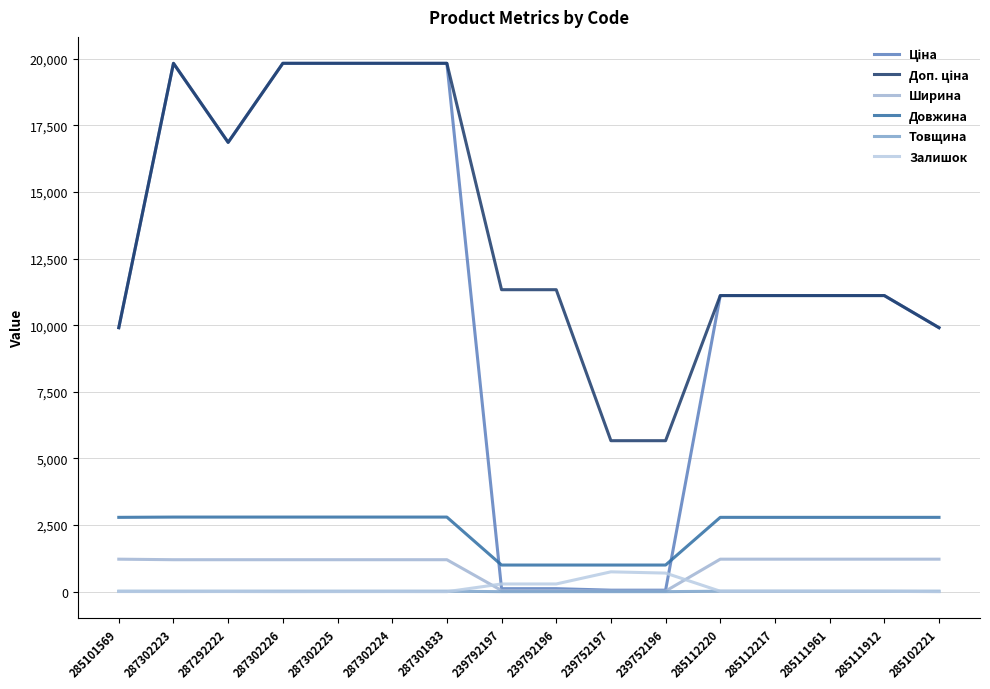

What is the greatest value displayed?

19831.1